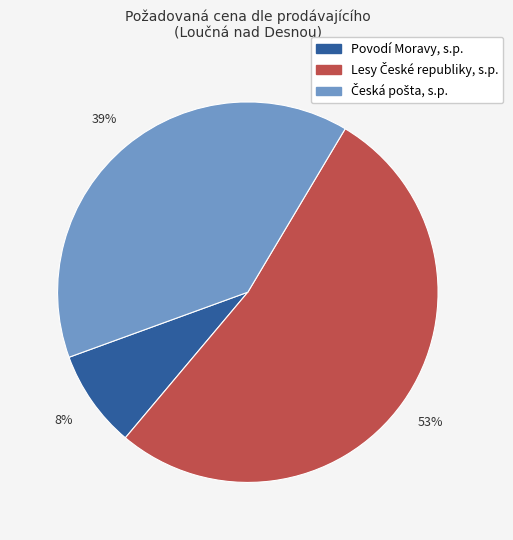

Which category has the smallest portion of the pie?

Povodí Moravy, s.p.